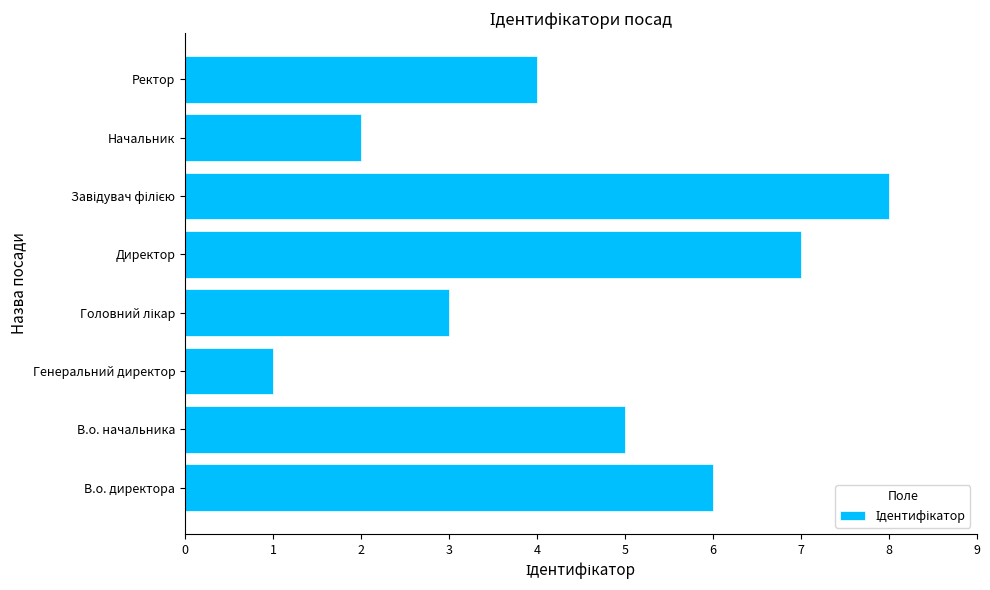

How many bars are there in total?

8